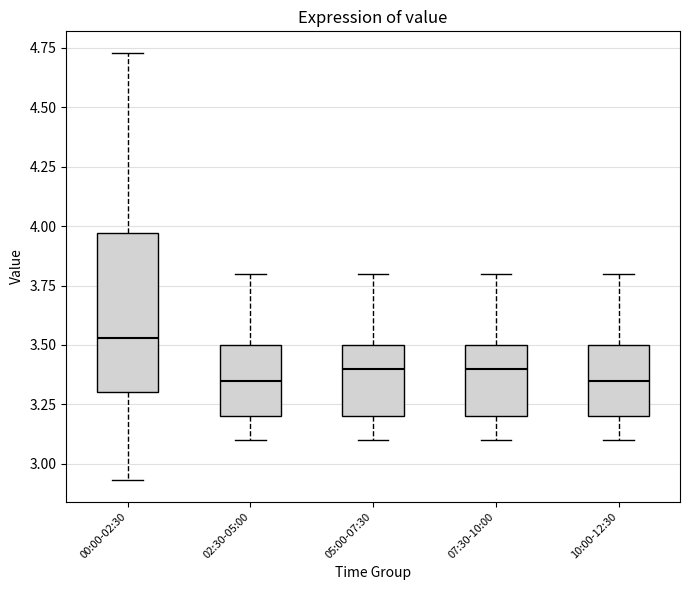

Reading left to right, read every box against the y-axis: the position of its median line, the range the box covers, and the ends of its whiskers. The values are not printed on the chart, so give them approximately, as read against the axis.

00:00-02:30: median 3.55, box 3.30 to 3.95, whiskers 2.95 to 4.75
02:30-05:00: median 3.35, box 3.20 to 3.50, whiskers 3.10 to 3.80
05:00-07:30: median 3.40, box 3.20 to 3.50, whiskers 3.10 to 3.80
07:30-10:00: median 3.40, box 3.20 to 3.50, whiskers 3.10 to 3.80
10:00-12:30: median 3.35, box 3.20 to 3.50, whiskers 3.10 to 3.80